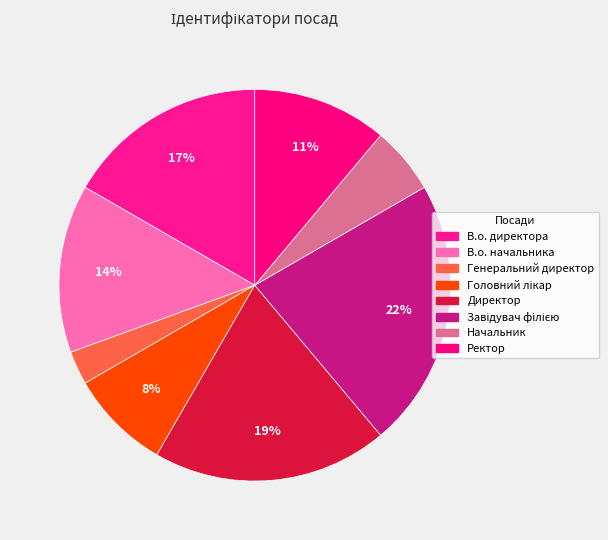

How many slices are in this pie chart?

8